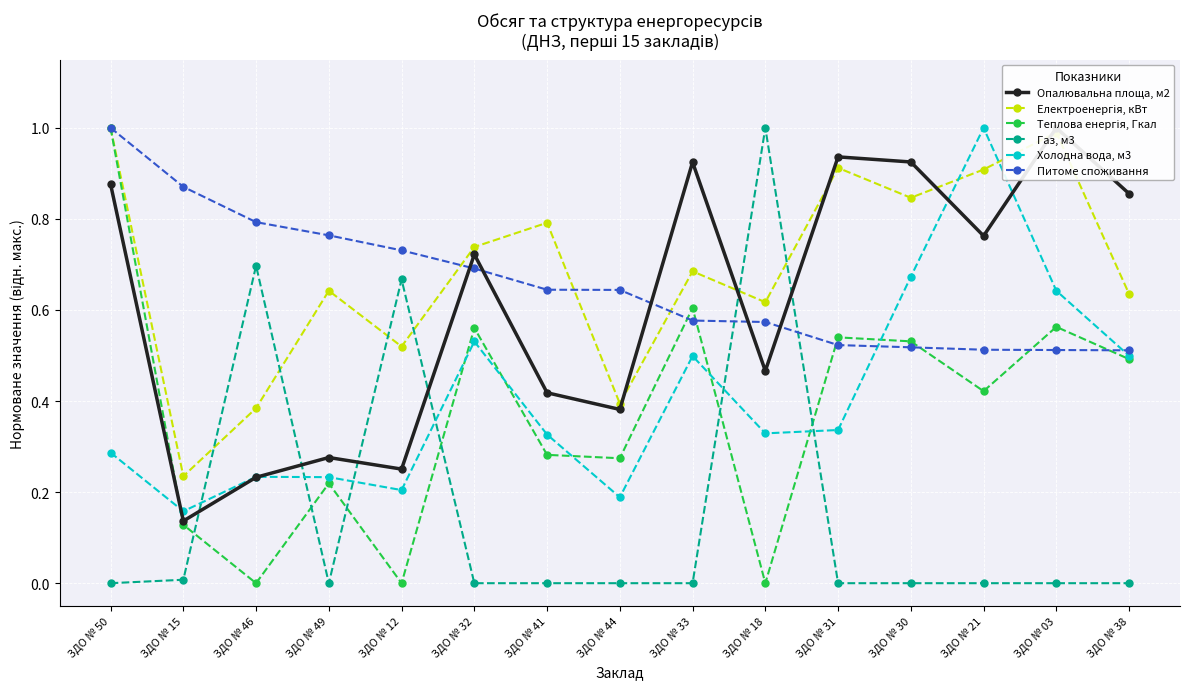

At which category does Опалювальна площа, м2 reach its first local peak?

ЗДО № 49